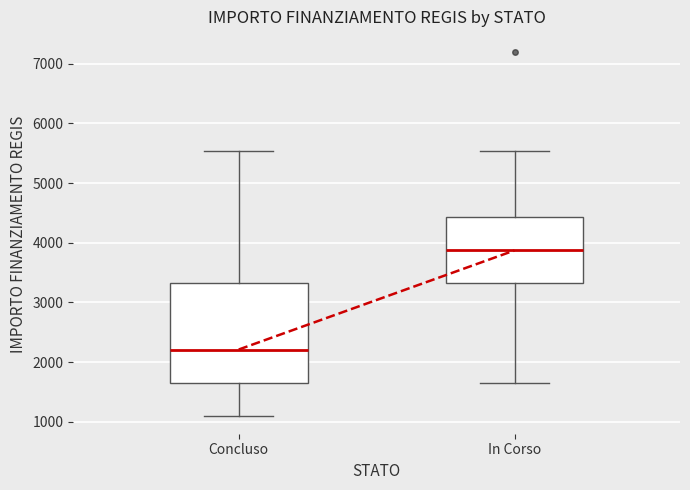

Comparing the boxes themselves (not the whiskers), which one is the tallest?

Concluso